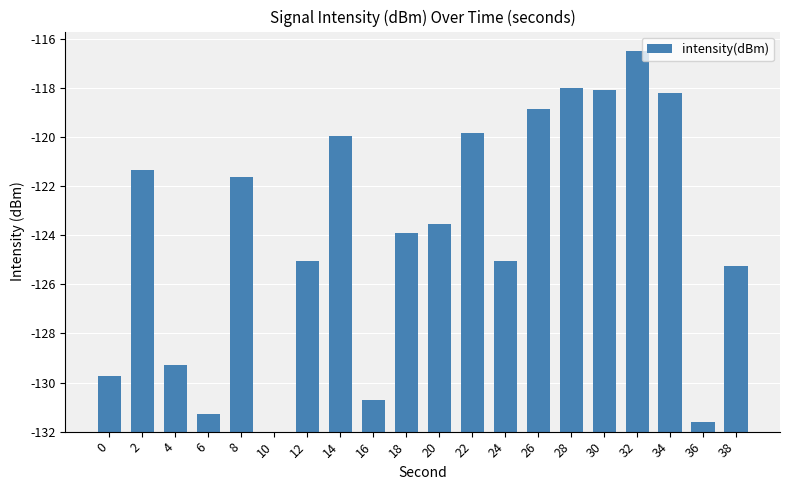

Are the bars grouped side by side (vs. stacked)?

No